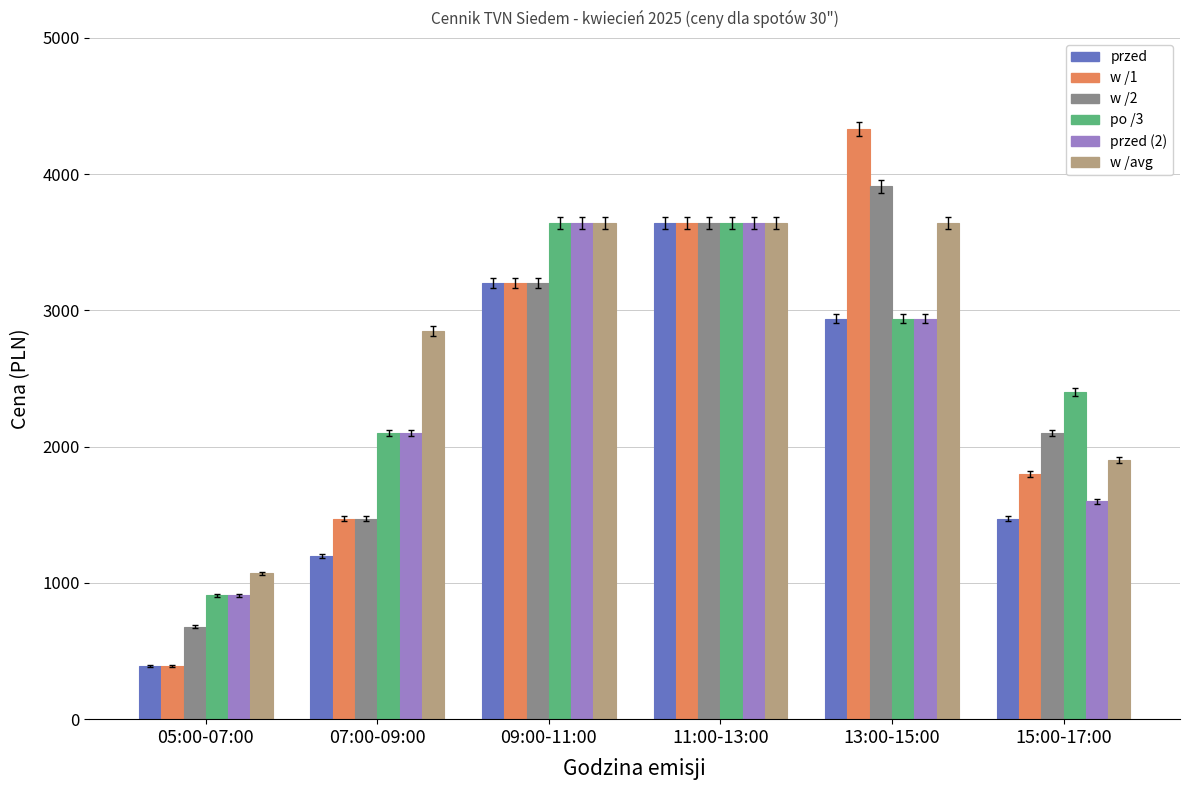

How many data points in po /3 are less than 2940?

3